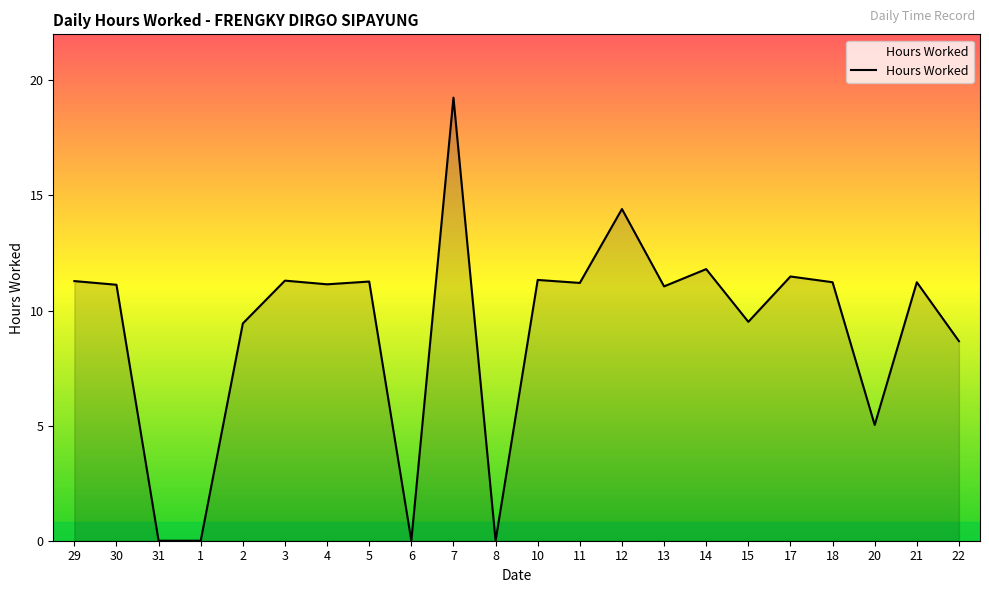

Which category has the highest value across all series?

7